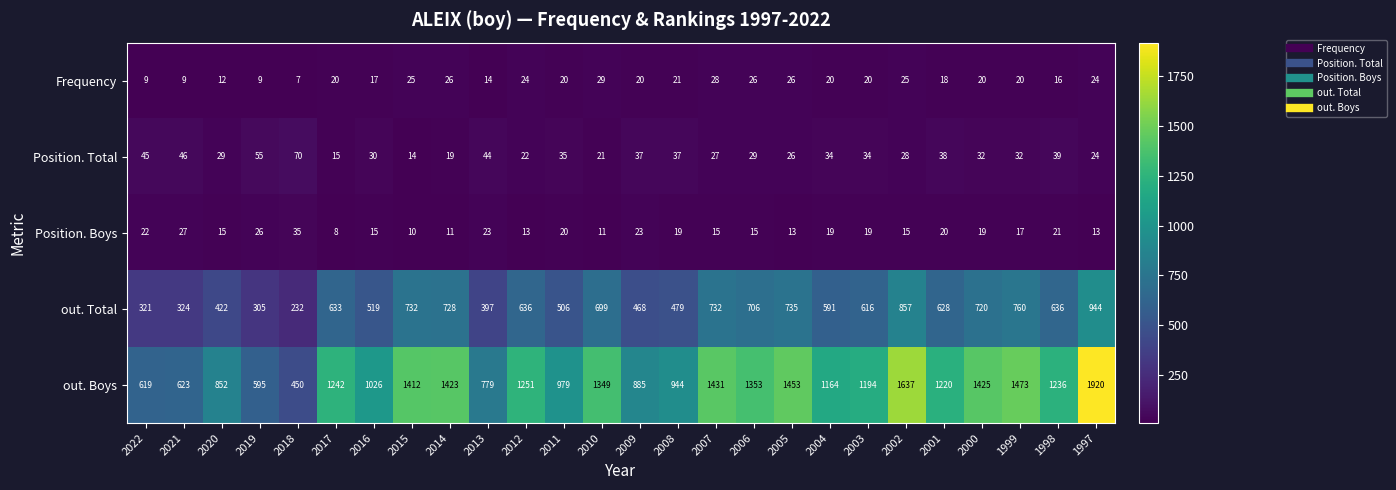

Is it true that Position. Boys equals 10 at 2019?

False